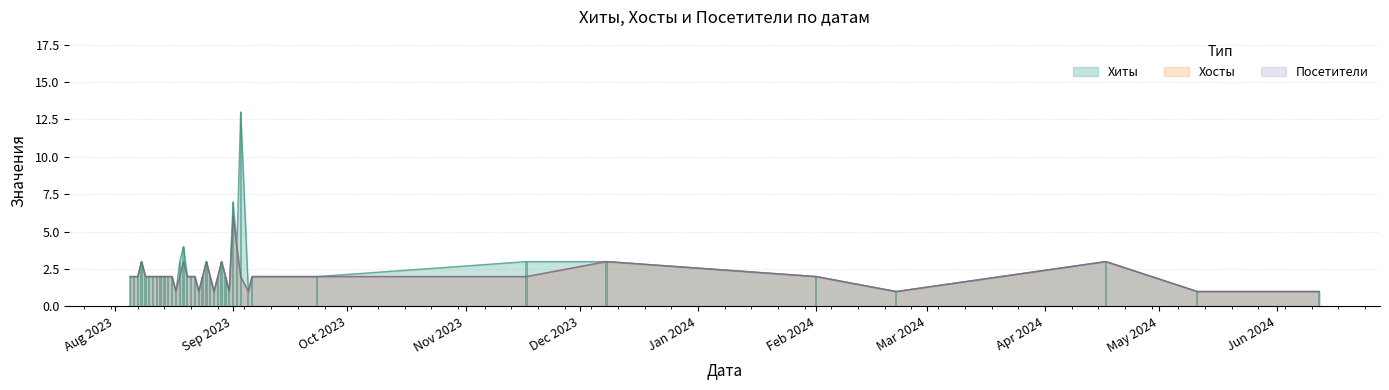

The value of Хосты at 2023-08-29 is 4. True or false?

False